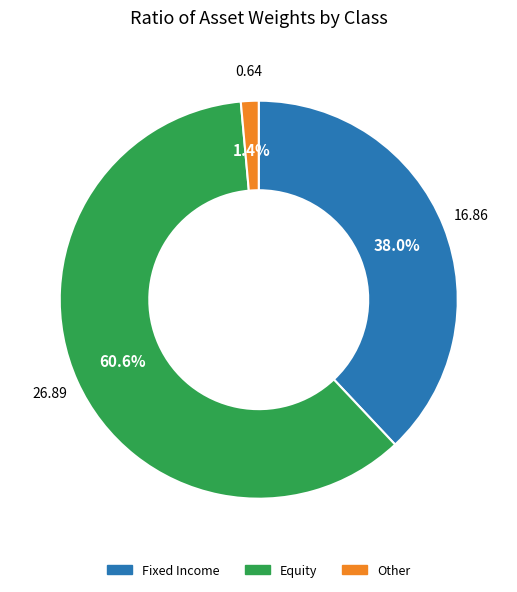

Is there any slice that represents more than half of the pie?

Yes